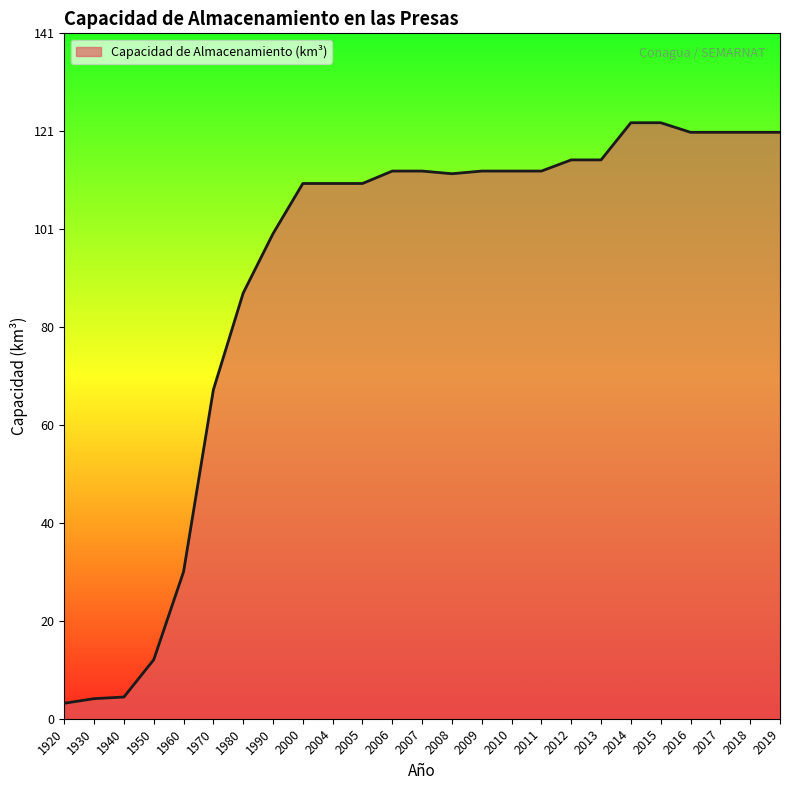

What is the difference between the maximum and minimum values?

119.2